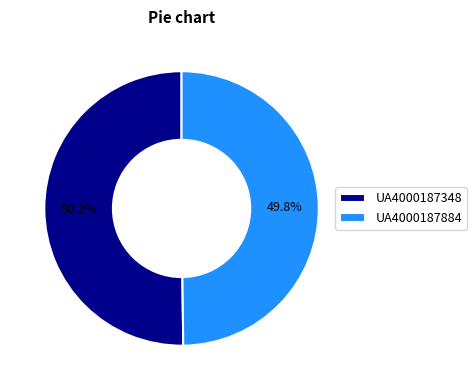

True or false: UA4000187884 accounts for 59% of the total.

False